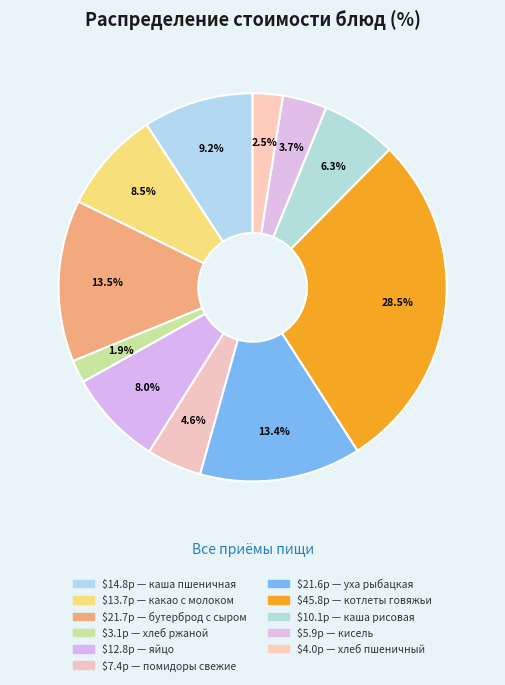

How many segments does this pie chart have?

11